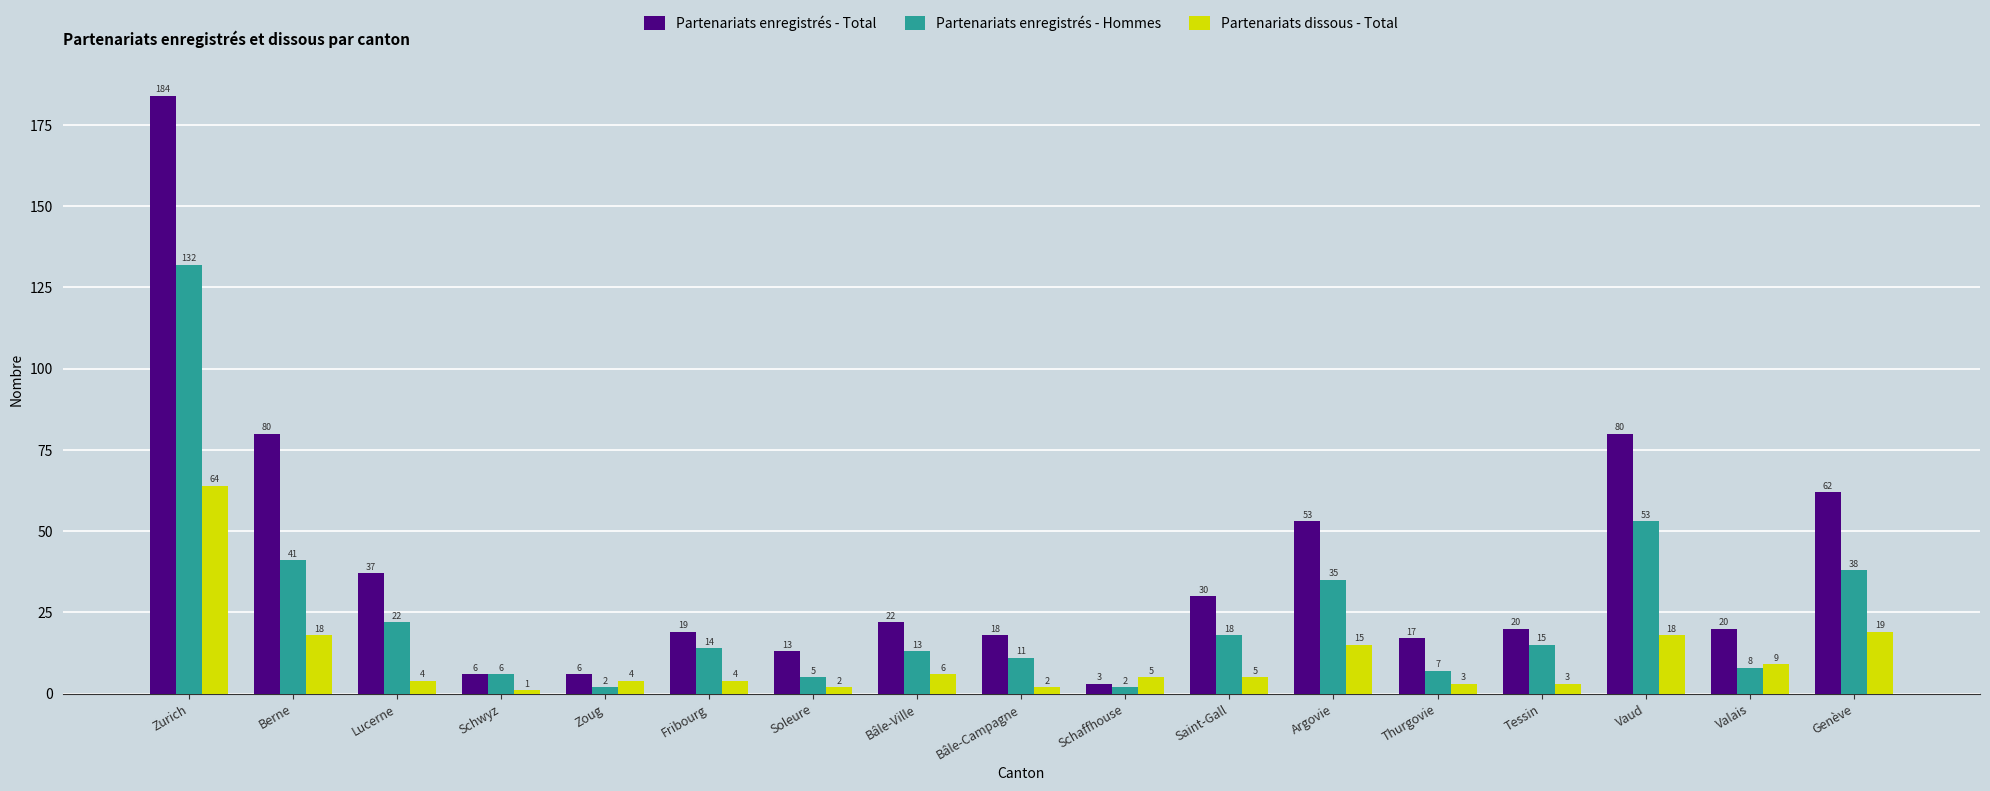

Is the value of Partenariats dissous - Total at Vaud greater than the value of Partenariats enregistrés - Total at Genève?

No